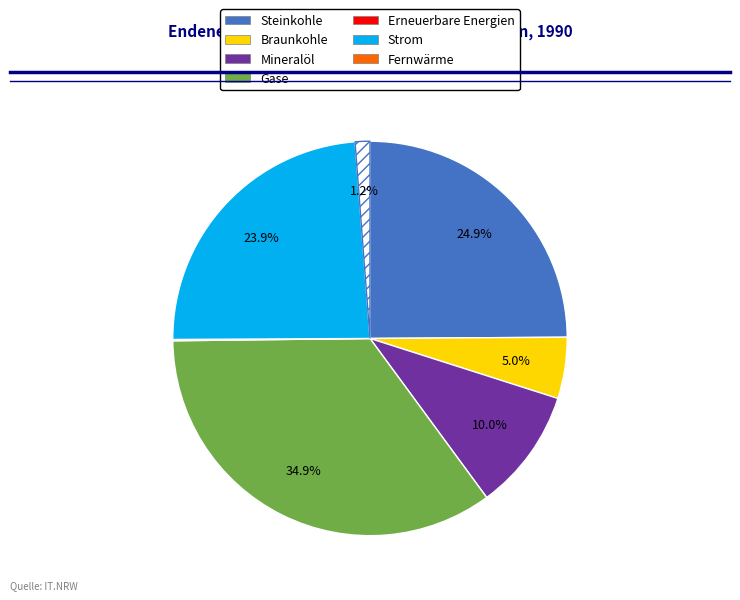

Is there a majority slice in this chart?

No